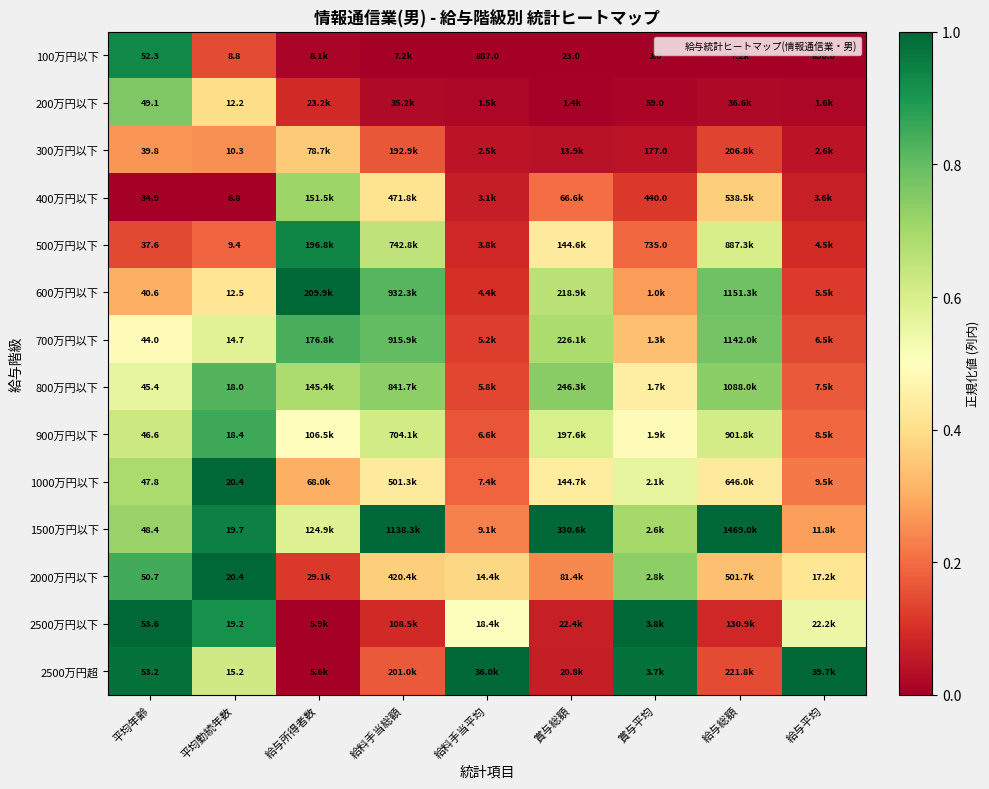

The value of 100万円以下 at 給料手当平均 is -0.5. True or false?

False